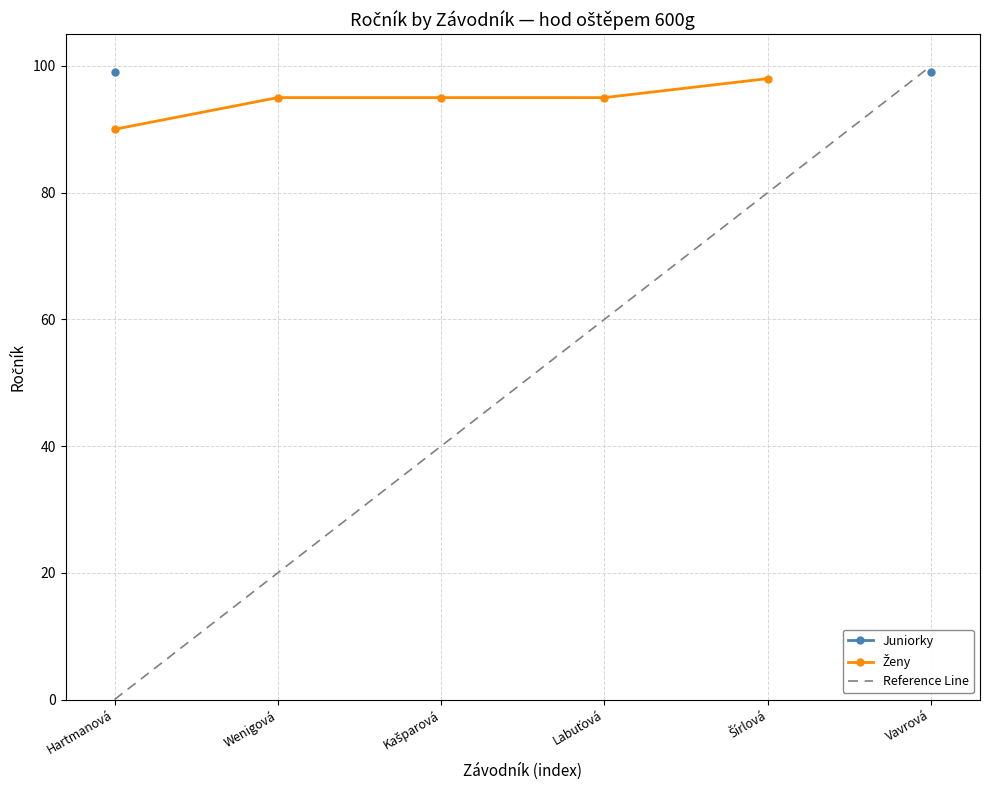

True or false: Ženy has a value of 66 at Šírlová.

False